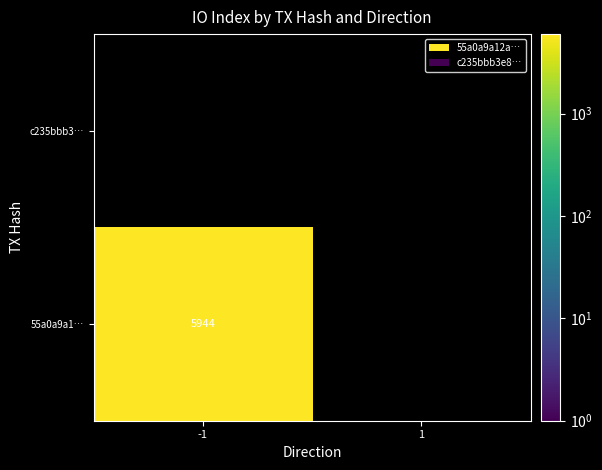

Count the number of categories in the chart.

2